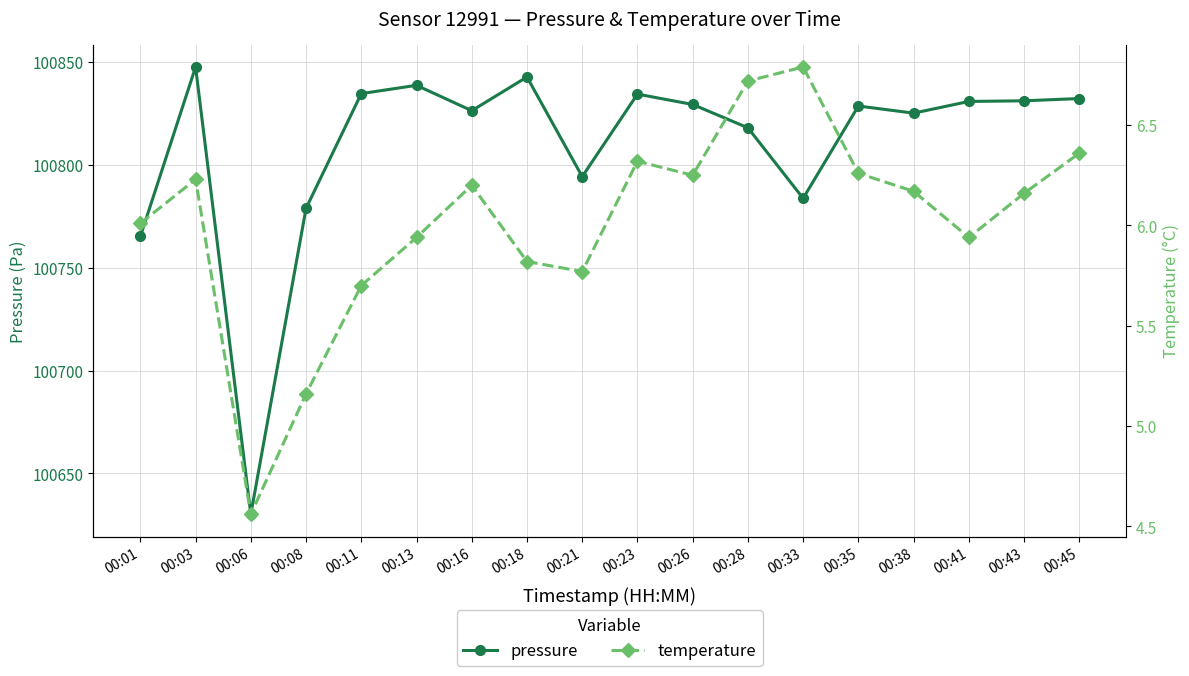

At which category does pressure reach its first local valley?

00:06